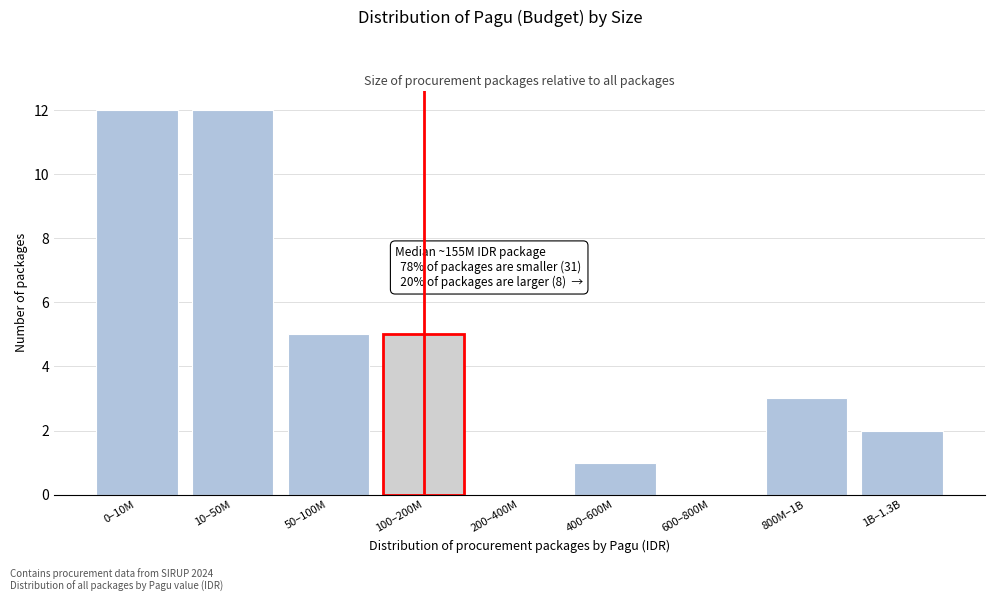

Reading right to left, what are all the values shown in this chart?

1B–1.3B=2	800M–1B=3	600–800M=0	400–600M=1	200–400M=0	100–200M=5	50–100M=5	10–50M=12	0–10M=12